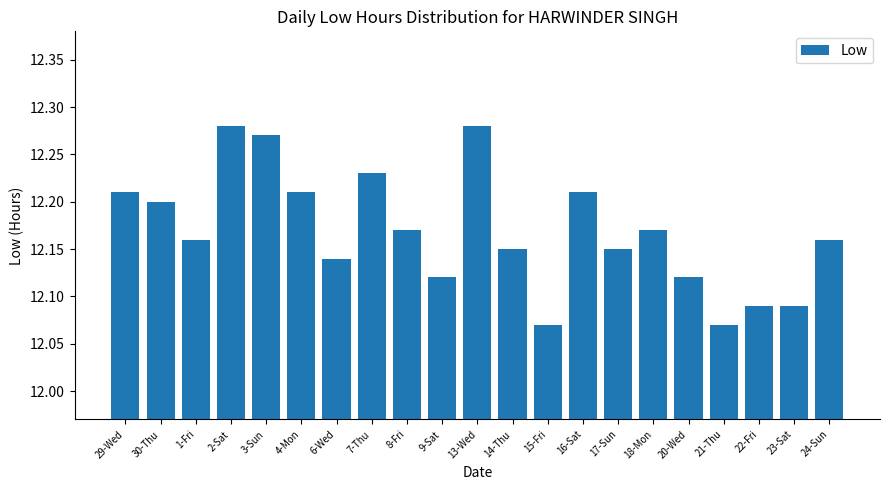

Between 3-Sun and 8-Fri, which is larger?

3-Sun